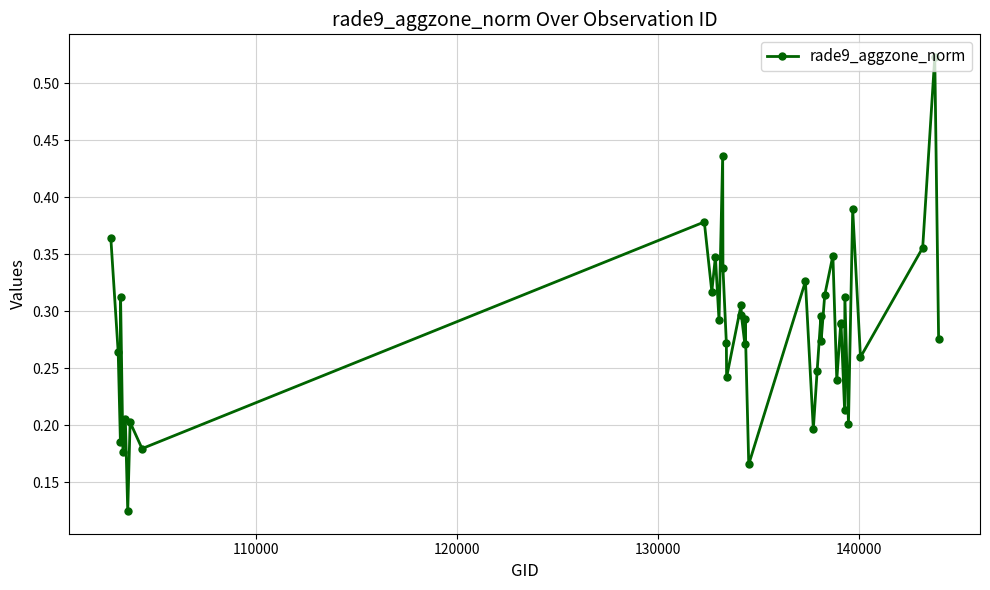

How many interior local valleys (lower than both neighbors) does the data have?

15